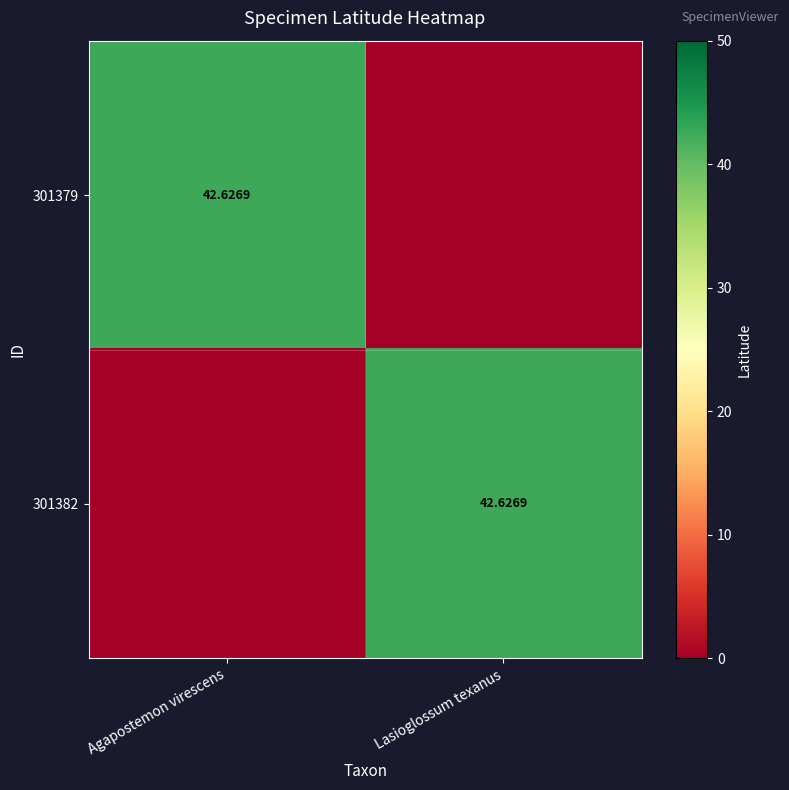

Where does the 301379 series first go above 42?

Agapostemon virescens